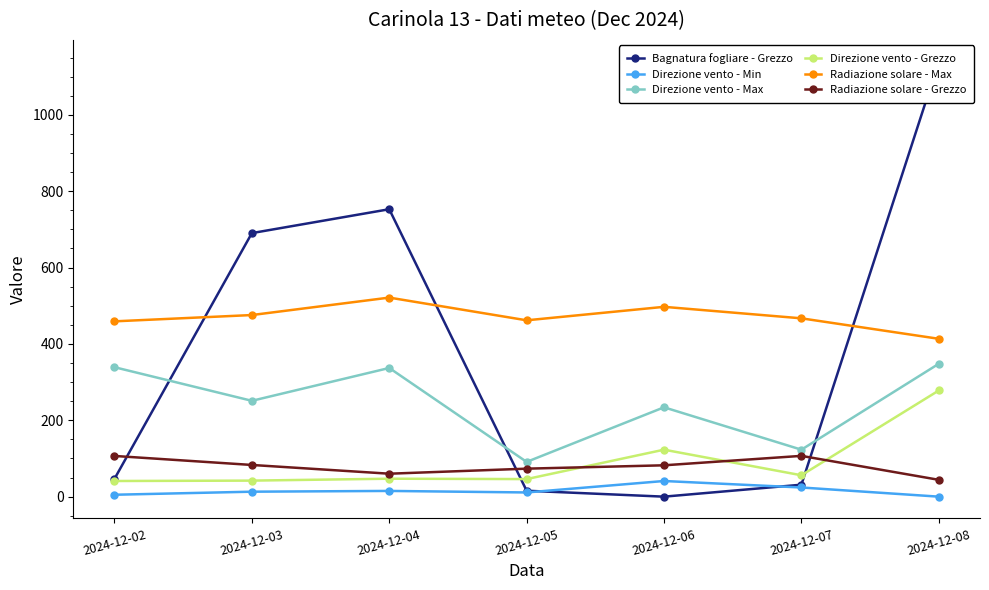

Reading right to left, extract all data points from this chart.

Bagnatura fogliare - Grezzo: 2024-12-08=1139.2	2024-12-07=31.3	2024-12-06=0.0	2024-12-05=15.5	2024-12-04=752.7	2024-12-03=690.2	2024-12-02=46.7
Direzione vento - Min: 2024-12-08=0.0	2024-12-07=24.0	2024-12-06=41.0	2024-12-05=11.0	2024-12-04=15.0	2024-12-03=13.0	2024-12-02=5.0
Direzione vento - Max: 2024-12-08=348.0	2024-12-07=123.0	2024-12-06=234.0	2024-12-05=91.0	2024-12-04=337.0	2024-12-03=251.0	2024-12-02=339.0
Direzione vento - Grezzo: 2024-12-08=278.0	2024-12-07=56.0	2024-12-06=123.0	2024-12-05=46.0	2024-12-04=47.0	2024-12-03=42.0	2024-12-02=41.0
Radiazione solare - Max: 2024-12-08=413.4	2024-12-07=467.0	2024-12-06=497.1	2024-12-05=461.8	2024-12-04=521.3	2024-12-03=475.6	2024-12-02=459.1
Radiazione solare - Grezzo: 2024-12-08=44.1	2024-12-07=106.8	2024-12-06=82.1	2024-12-05=73.3	2024-12-04=60.1	2024-12-03=83.0	2024-12-02=106.6